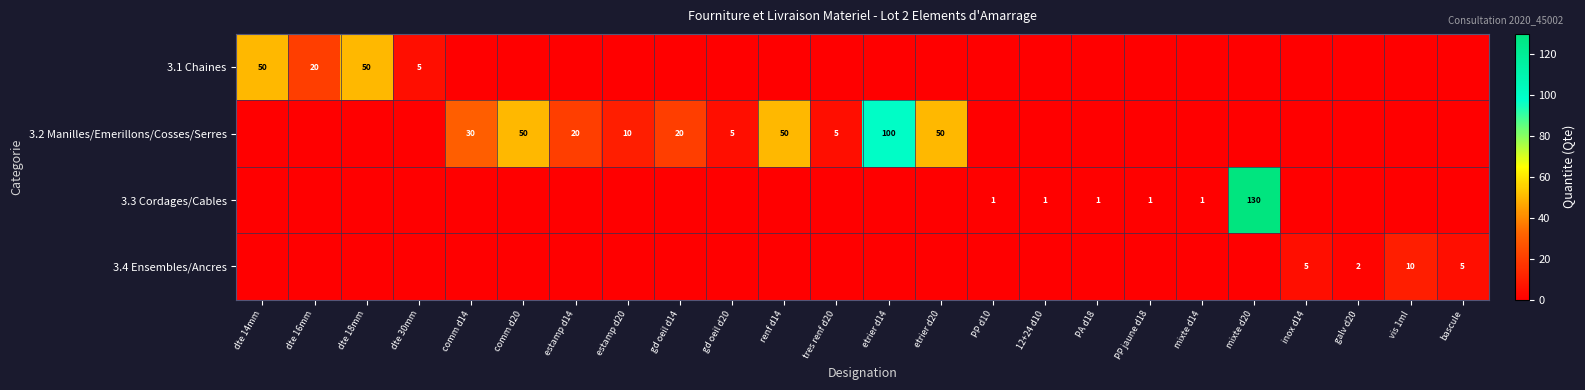

The 3.2 Manilles/Emerillons/Cosses/Serres series shows 5 at tres renf d20. True or false?

True